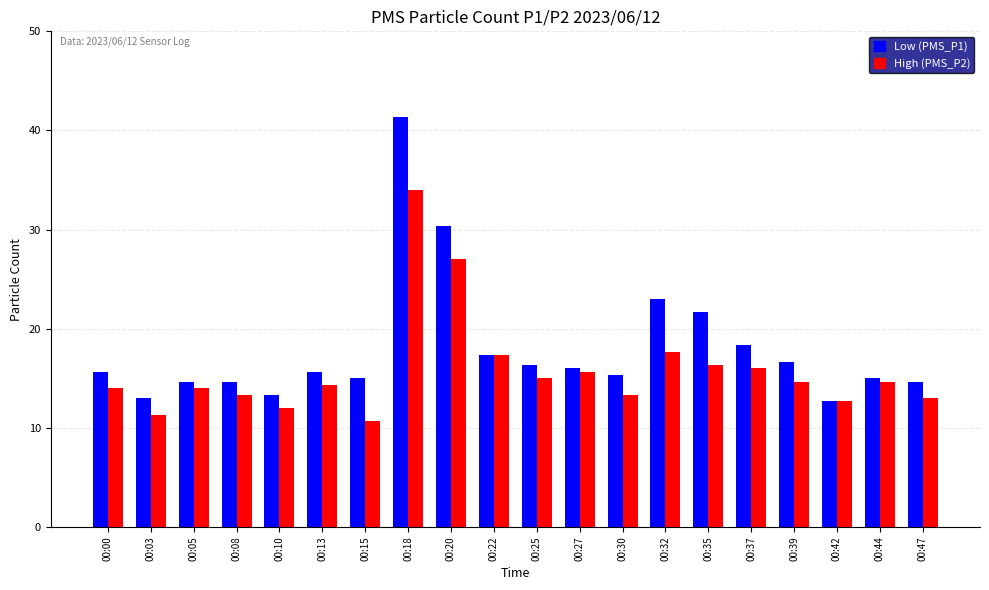

At which category is the sum across all series the highest?

00:18